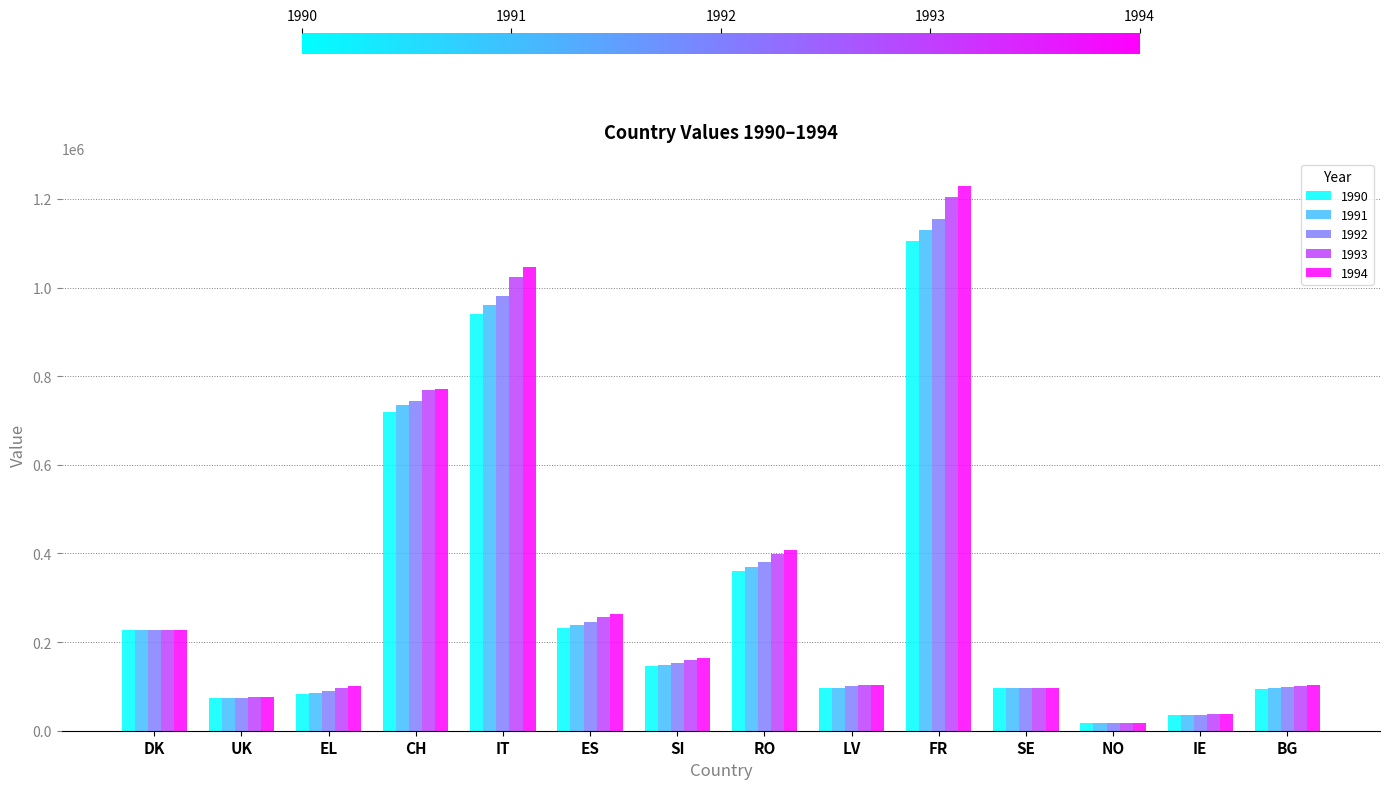

Which series has the largest range (max minus min)?

1994